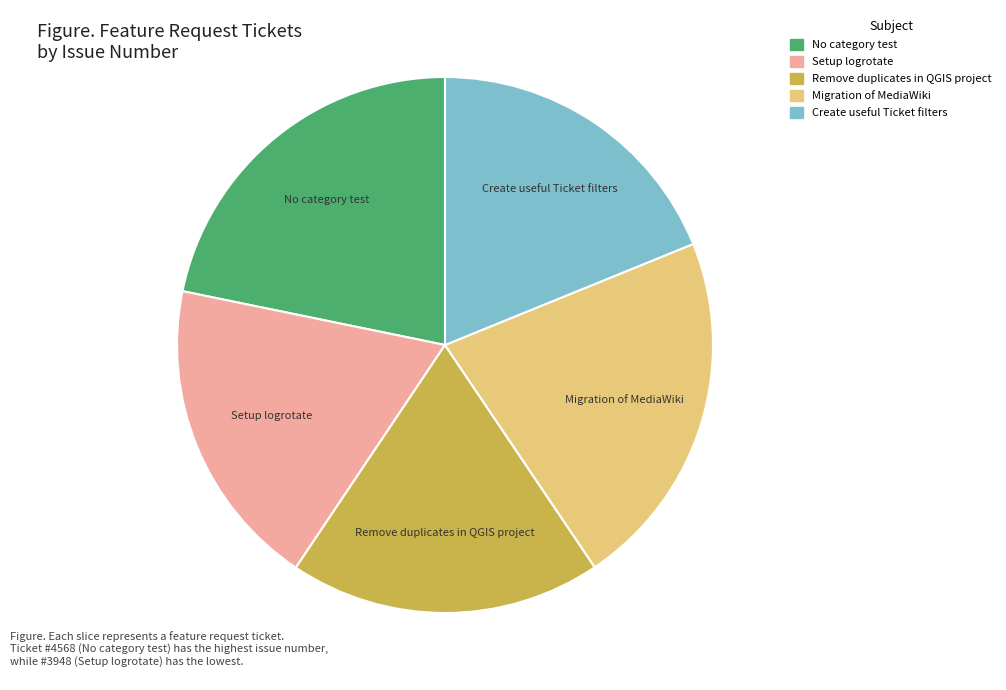

What is the ratio of the value at Remove duplicates in QGIS project to the value at Migration of MediaWiki?

0.9